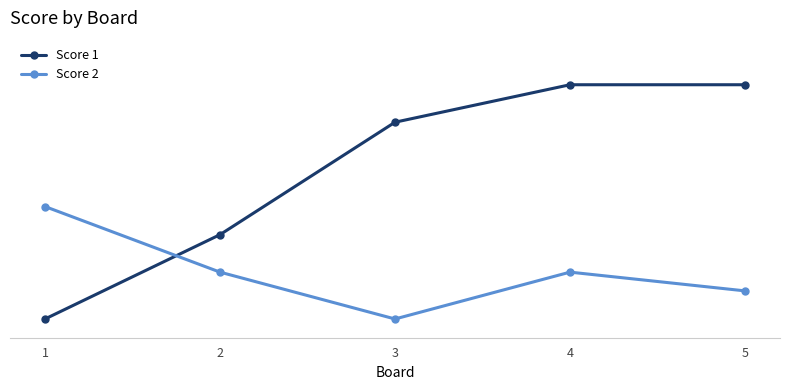

Does the chart display data point markers on the line(s)?

Yes